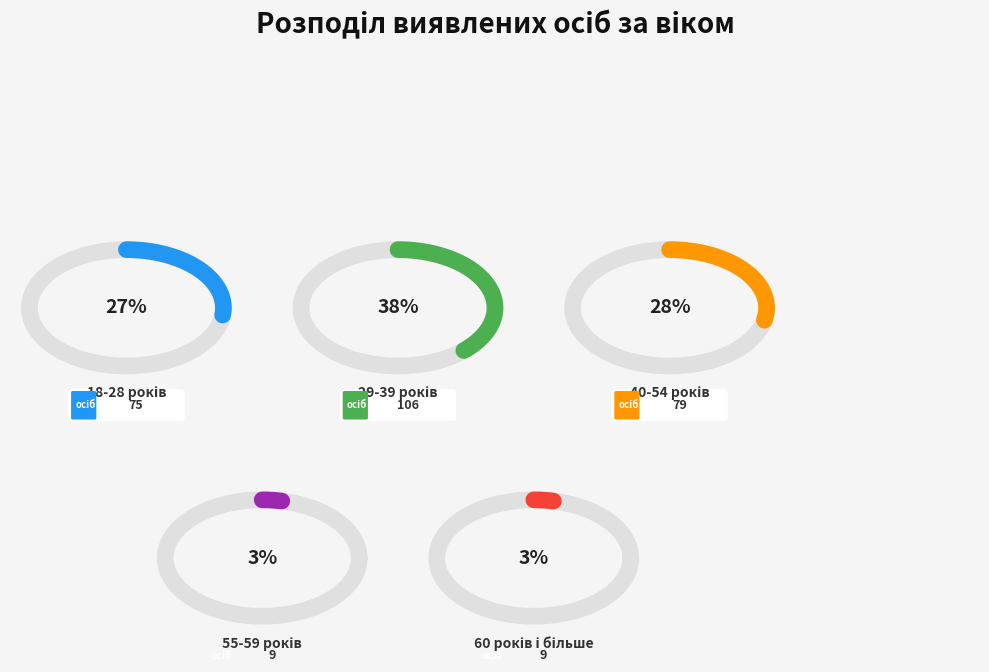

To the nearest percent, what is the average slice percentage?

20%